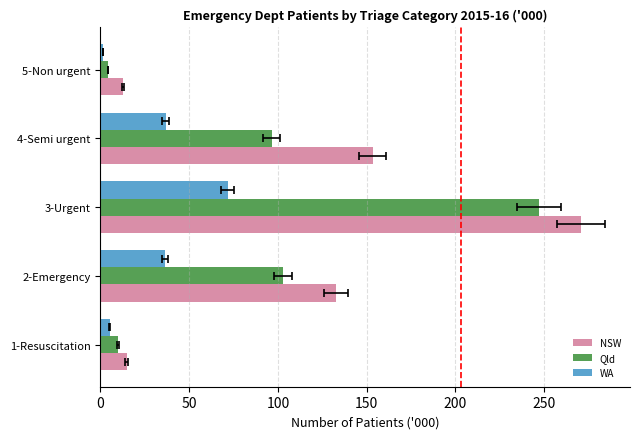

Which series has the largest total across all categories?

NSW